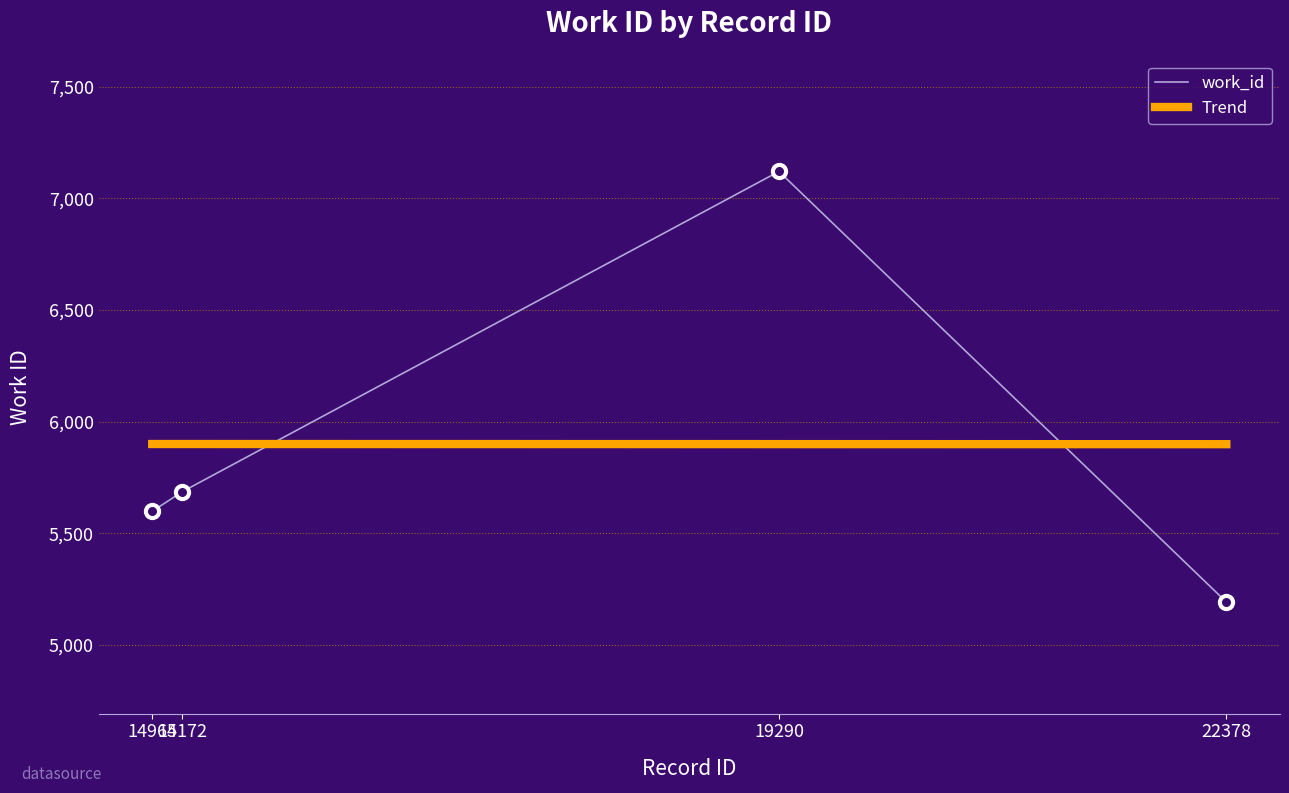

What is the ratio of the value at 14964 to the value at 15172?

1.0